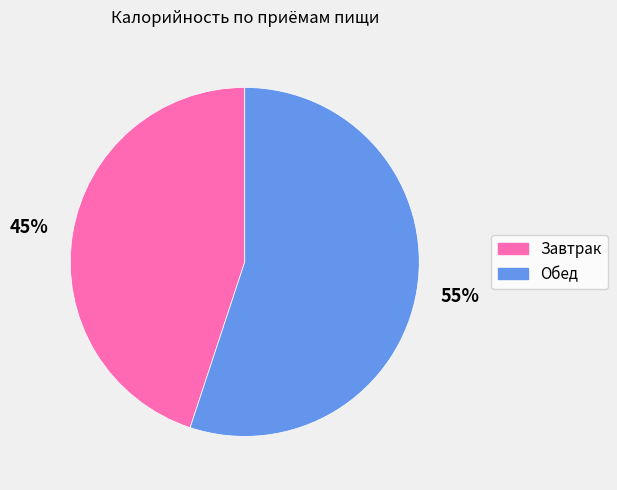

How many slices are in this pie chart?

2